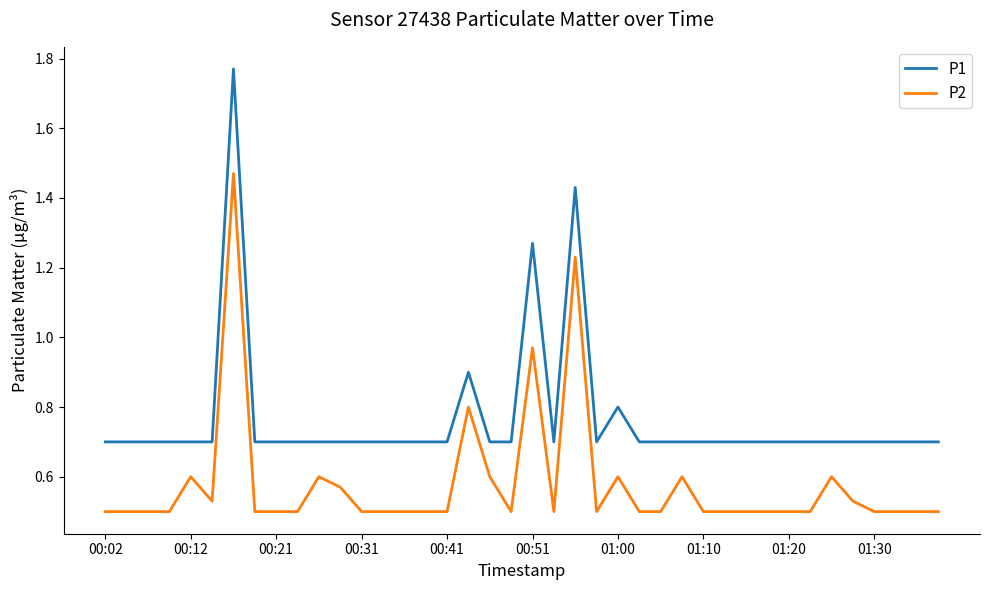

Rank the series by their maximum value, from lowest to highest.

P2, P1